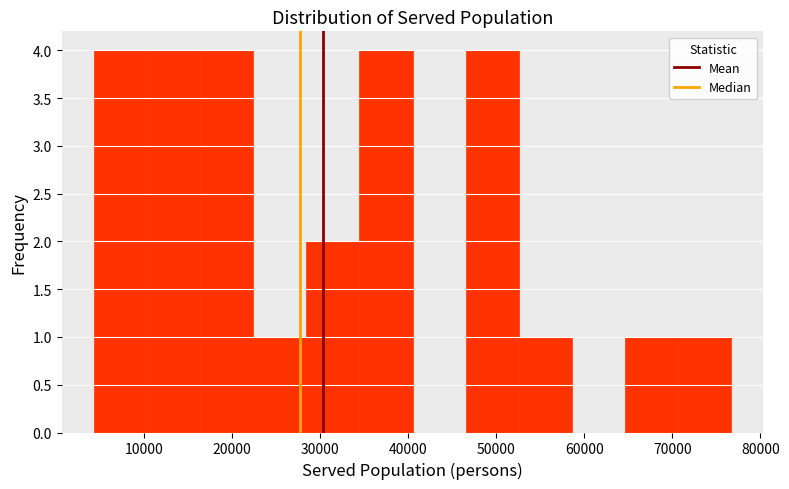

Reading left to right, transcribe this chart: for each bar, give the range it covers on the x-axis and its height. Neither the bar edges nor the heights are printed on the chart, so give them approximately, as read against the axes.

4000 to 10000: 4
10000 to 16000: 4
16000 to 22000: 4
22000 to 28000: 1
28000 to 34000: 2
34000 to 40000: 4
40000 to 47000: 0
47000 to 53000: 4
53000 to 59000: 1
59000 to 65000: 0
65000 to 71000: 1
71000 to 77000: 1